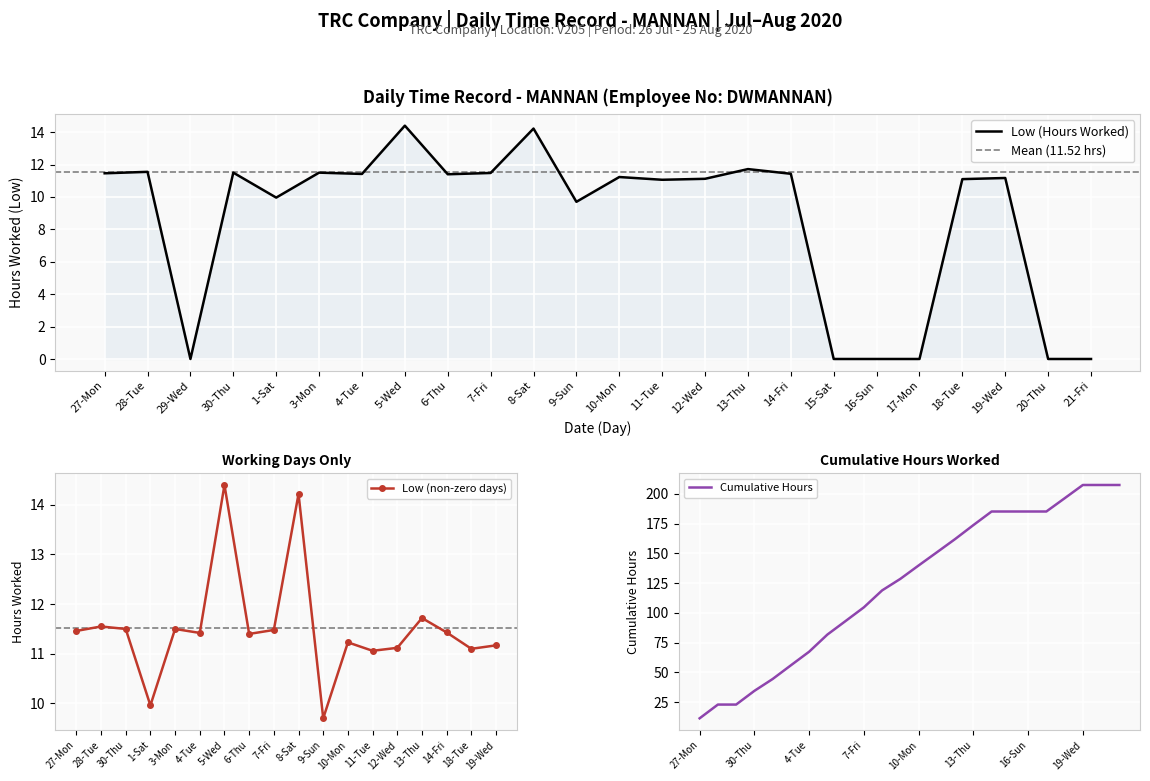

What is the sum of the values at 21-Fri and 13-Thu?

11.7